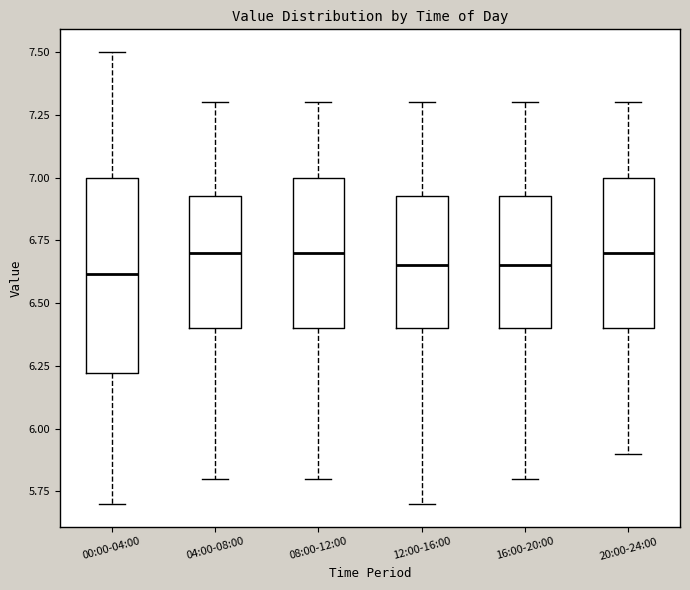

Which box is the tallest, from its lower edge to its upper edge?

00:00-04:00